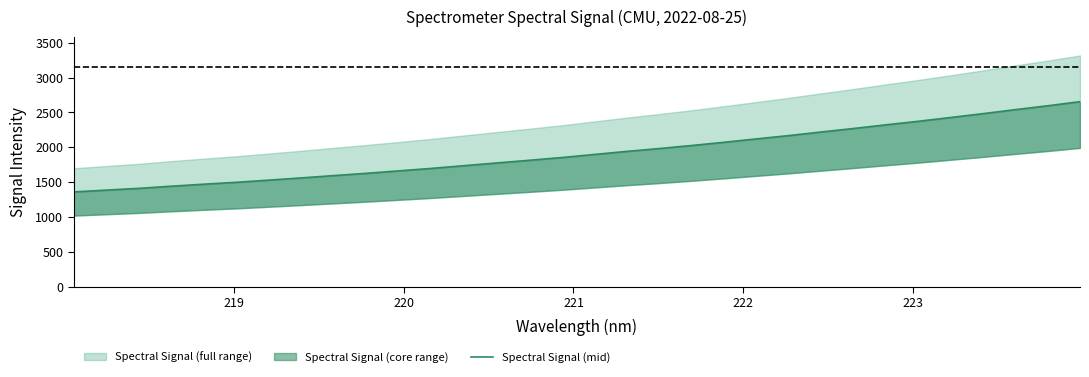

The value at 27 is 1156.4. True or false?

False